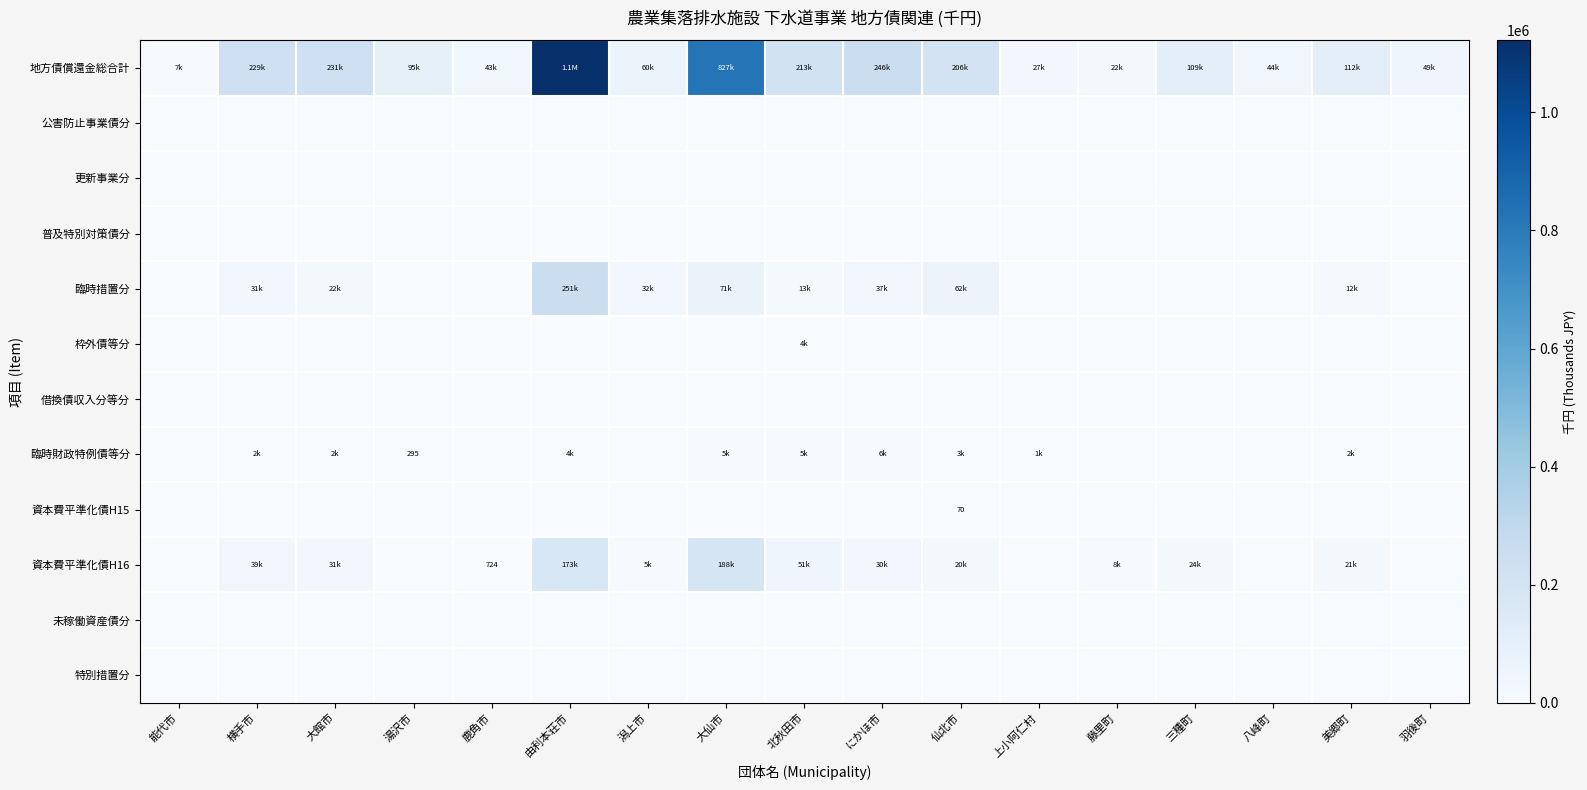

Which series has the largest range (max minus min)?

地方債償還金総合計